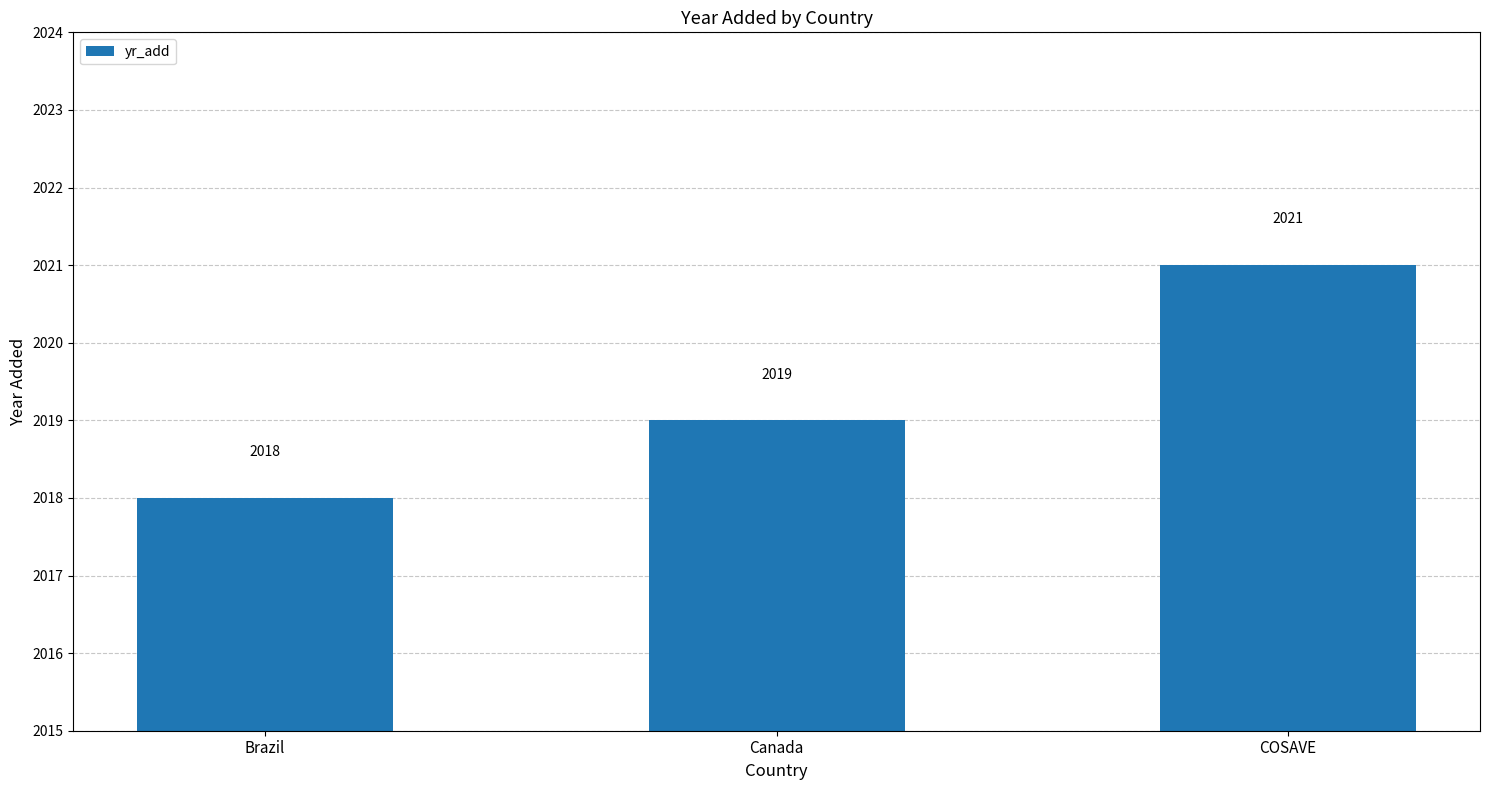

How many bars are there in total?

3